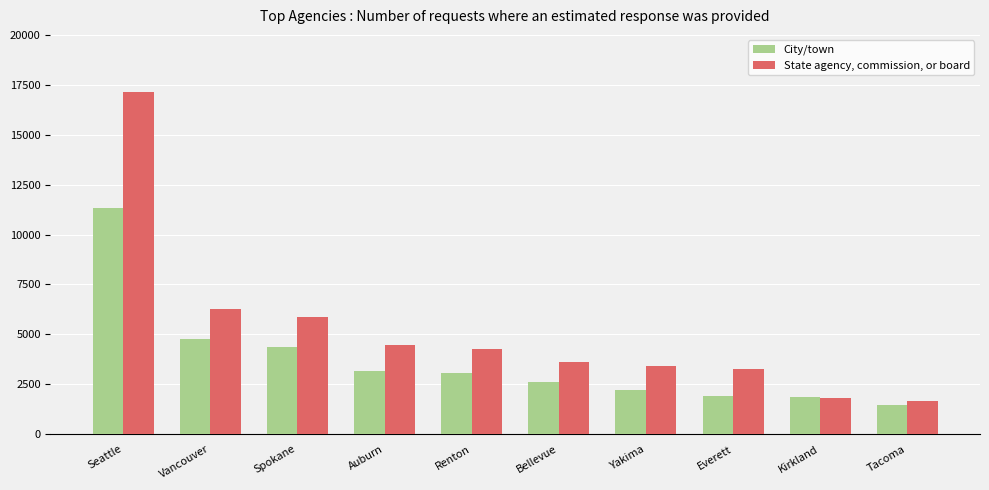

True or false: City/town has a value of 5229 at Renton.

False